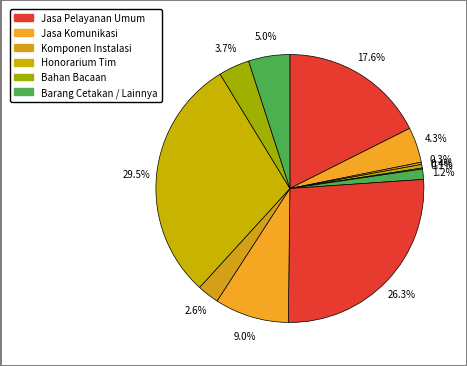

Is there a majority slice in this chart?

No